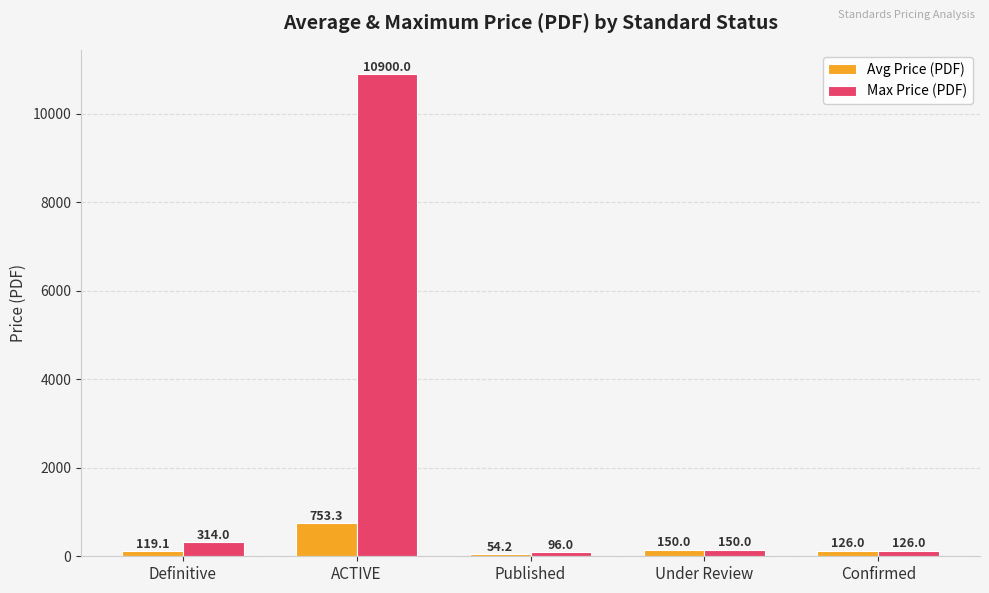

The Max Price (PDF) series shows 126.0 at Confirmed. True or false?

True